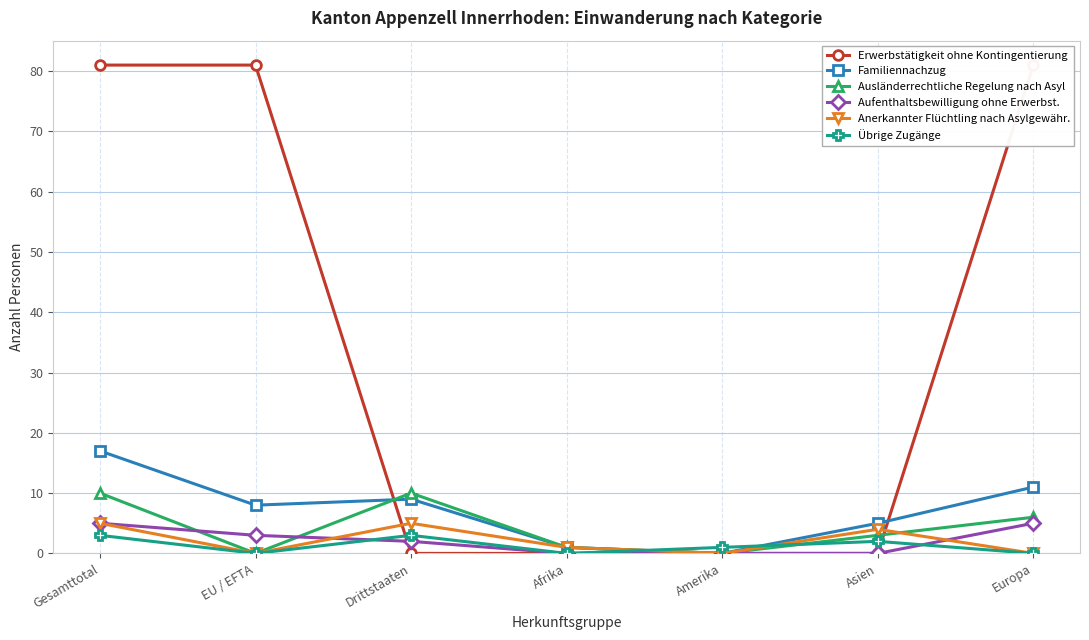

At EU / EFTA, list the series in order from smallest to largest.

Ausländerrechtliche Regelung nach Asyl, Anerkannter Flüchtling nach Asylgewähr., Übrige Zugänge, Aufenthaltsbewilligung ohne Erwerbst., Familiennachzug, Erwerbstätigkeit ohne Kontingentierung